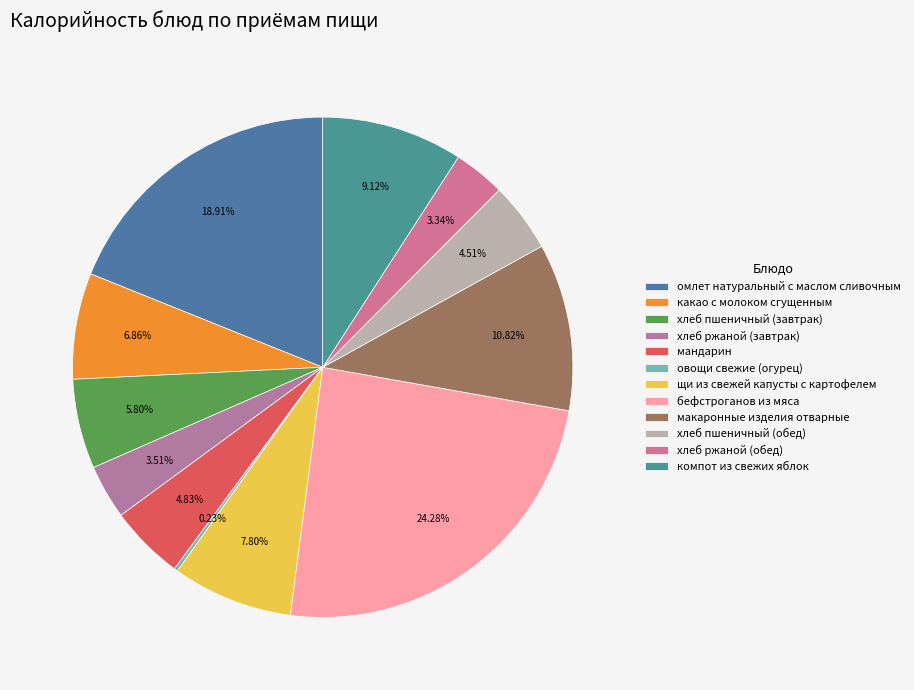

What is the ratio of the value at мандарин to the value at компот из свежих яблок?

0.5